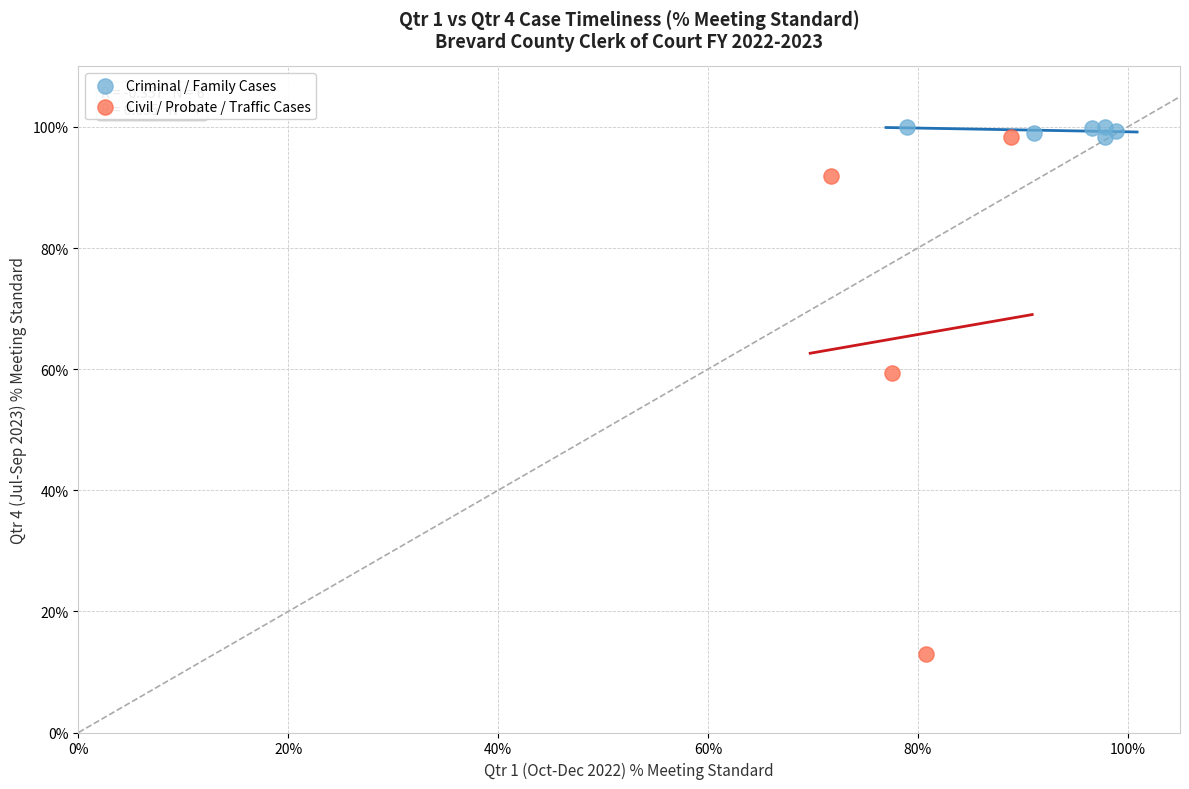

Which series has the largest Y range (max minus min)?

Civil / Probate / Traffic Cases